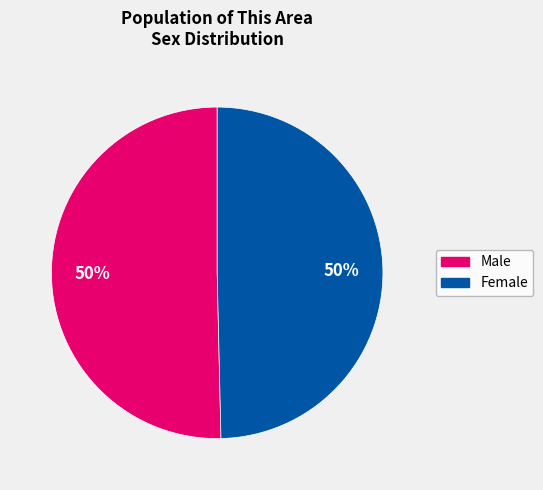

True or false: Male accounts for 50% of the total.

True